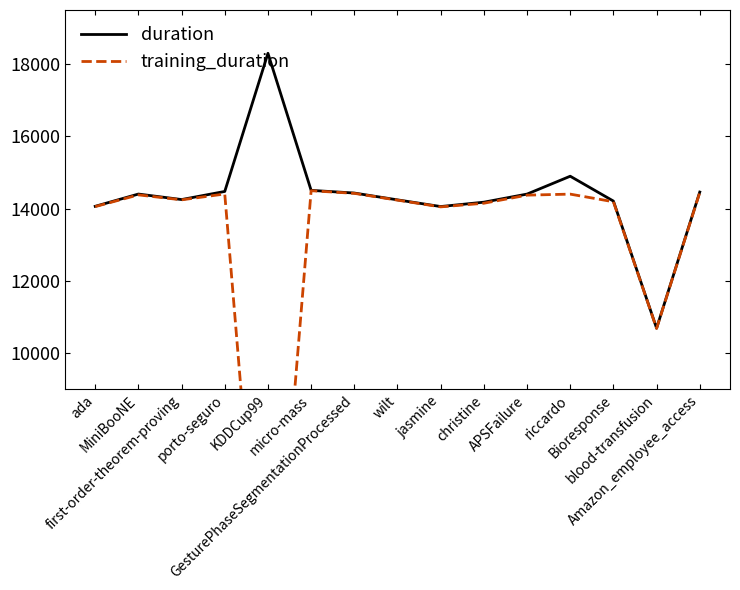

What is the highest value of the training_duration series?

14497.6